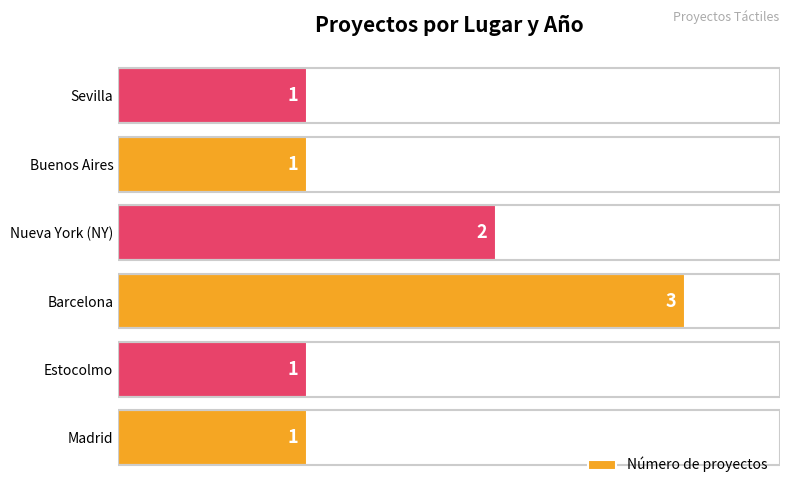

At which category does the chart reach its peak across all series?

Barcelona